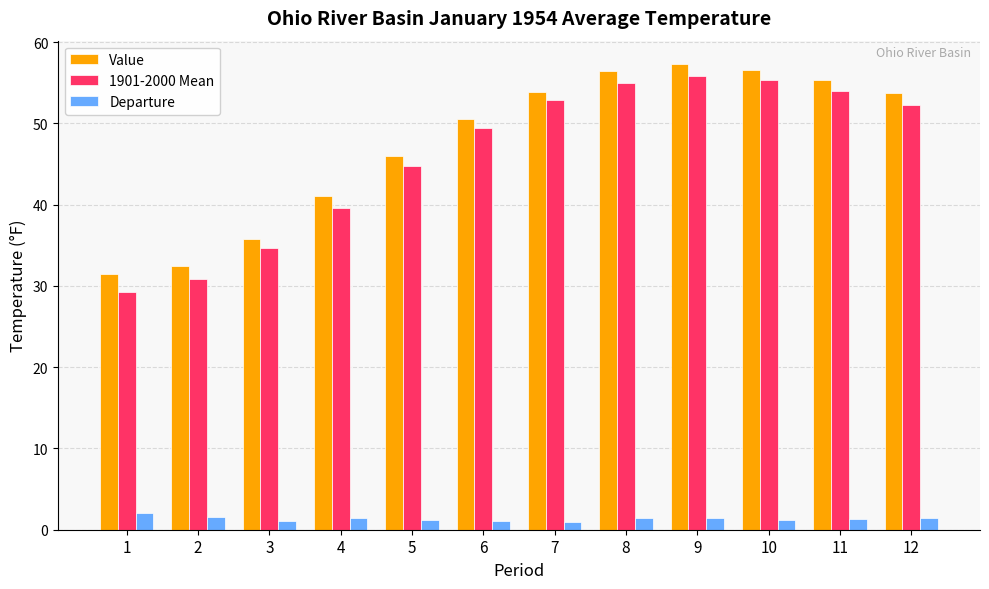

What value does the Value series have at 3?

35.8